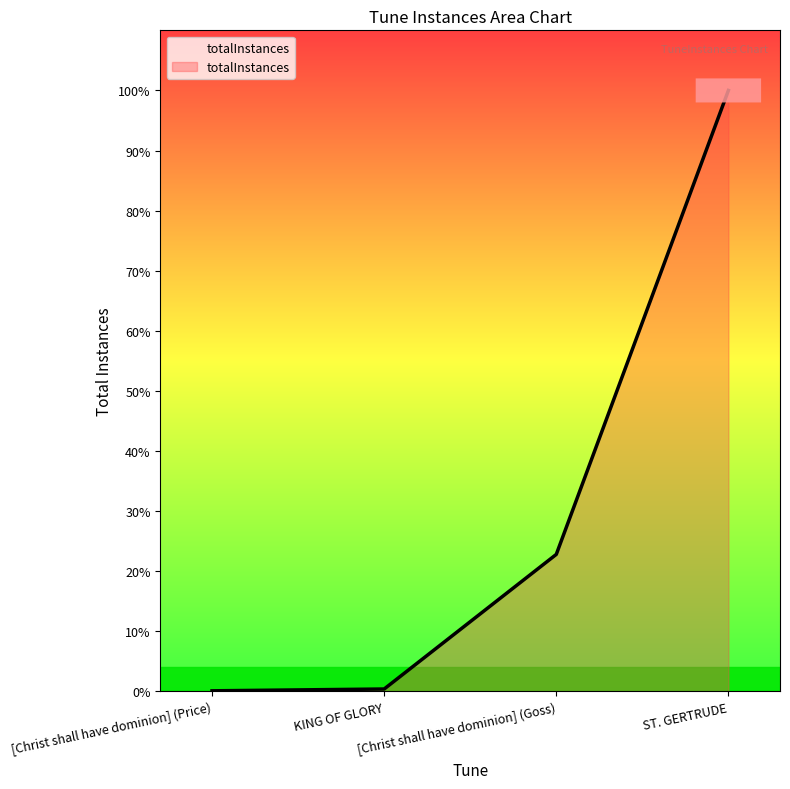

Where is the data nearest to the value 500?

[Christ shall have dominion] (Goss)